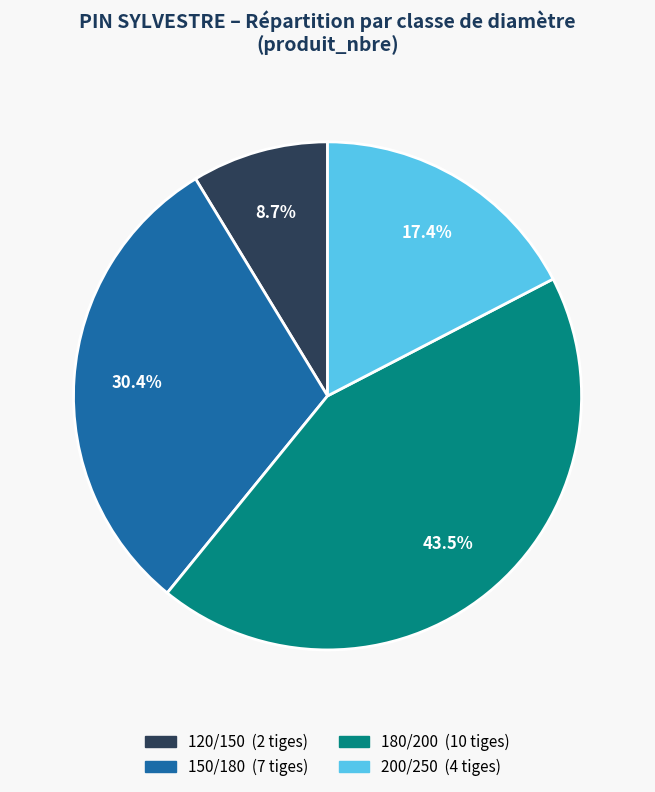

Does 120/150 represent more than half of the total?

No